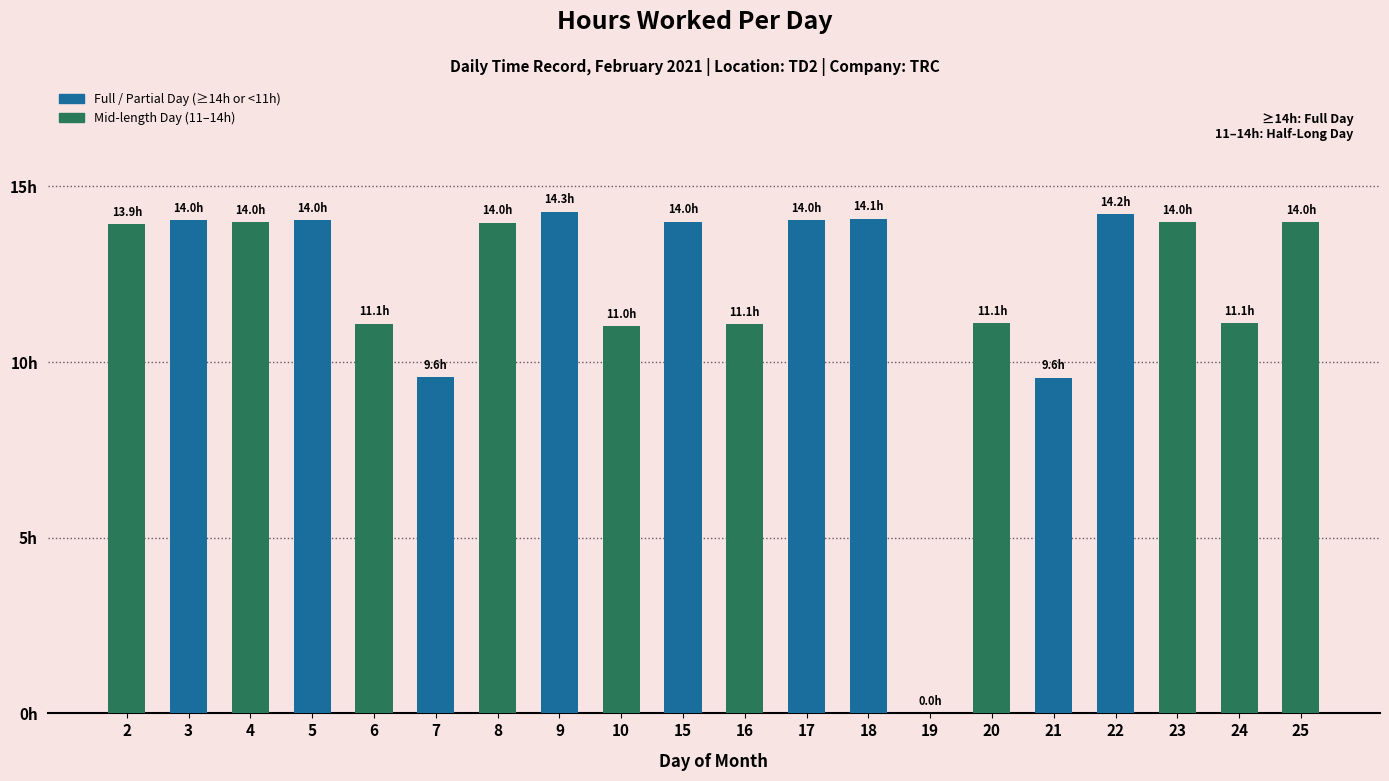

At which category does the chart reach its minimum across all series?

19